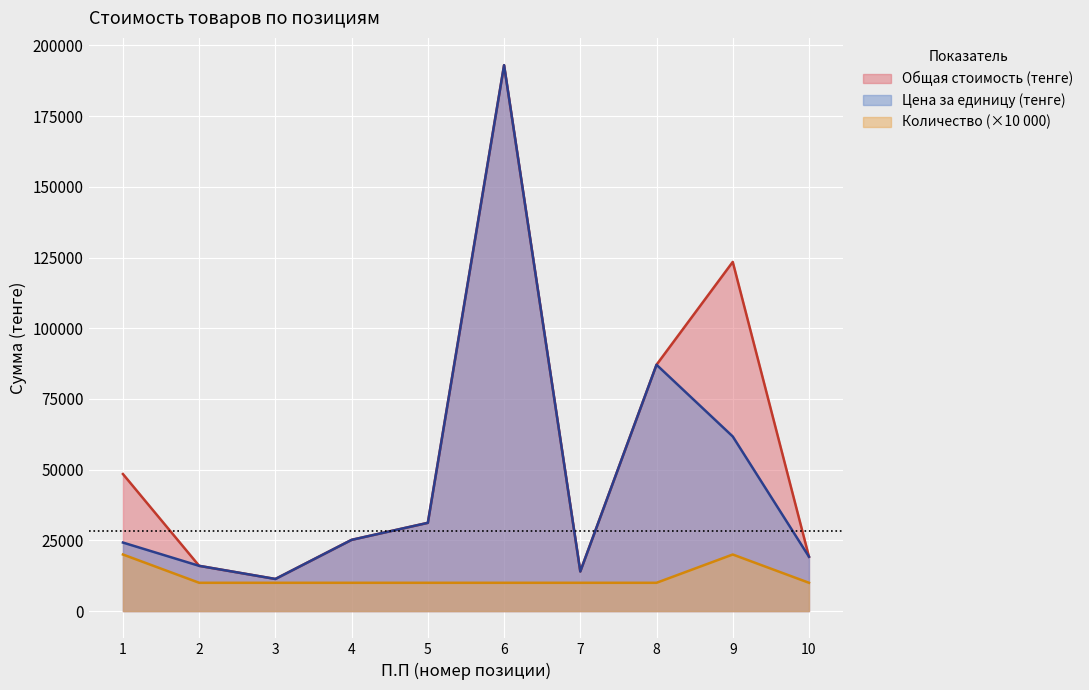

What is the maximum value for Количество?

20000